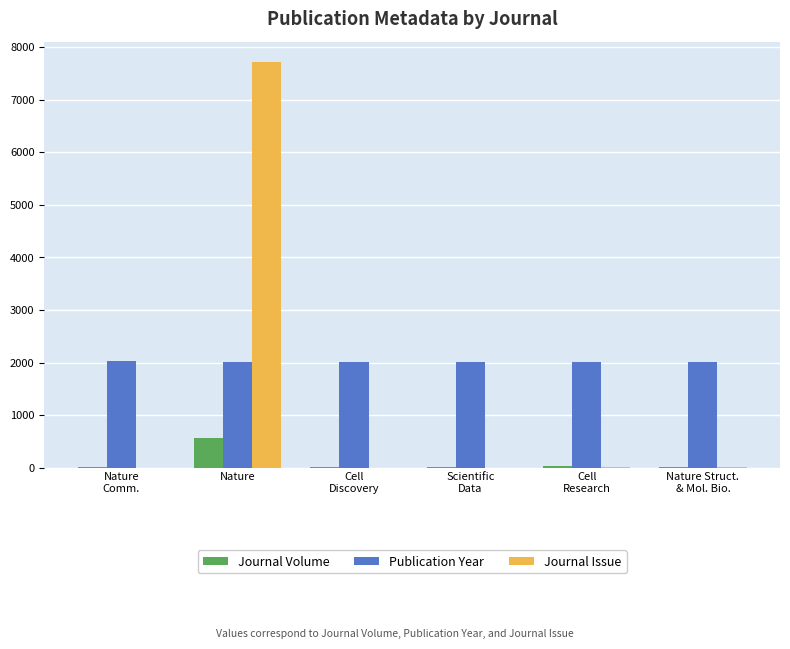

Which label corresponds to the largest value in the chart?

Nature